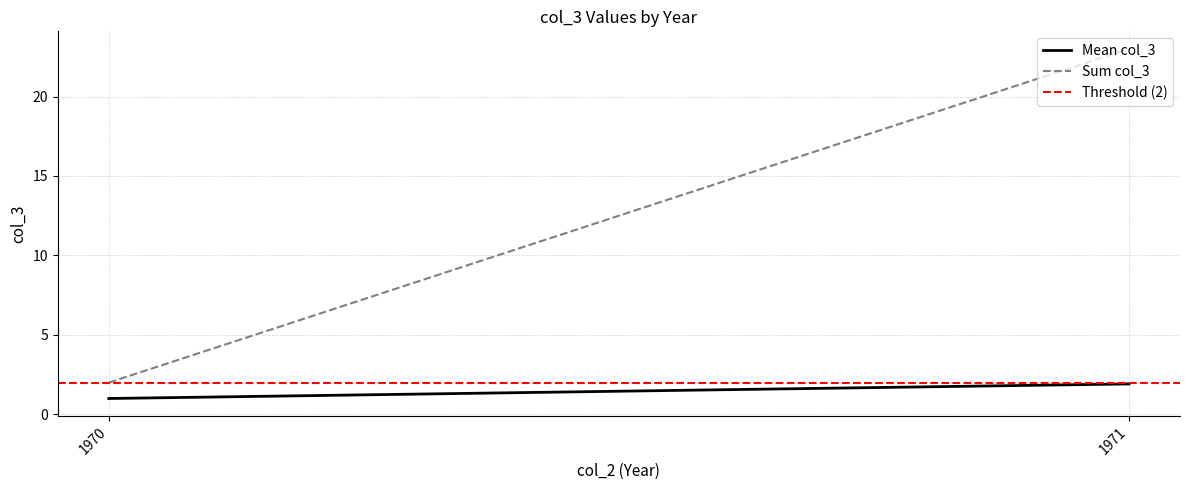

What is the value of the Mean col_3 point at the 1st from the left?

1.0